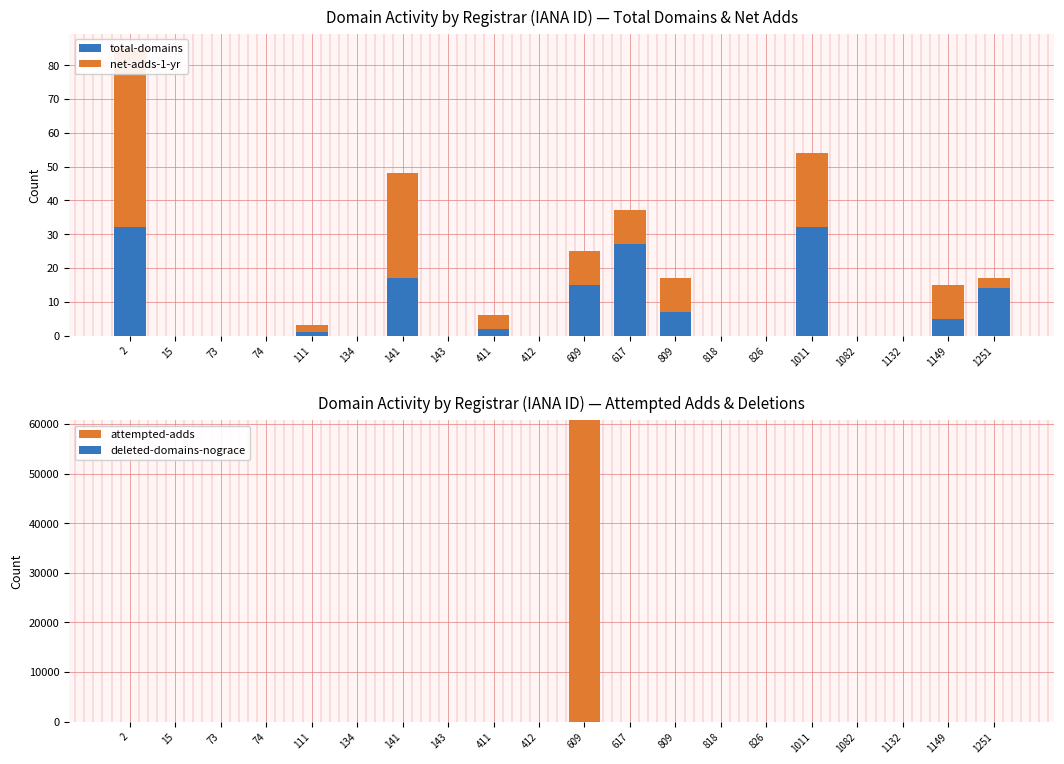

Reading left to right, extract all data points from this chart.

total-domains: 32	0	0	0	1	0	17	0	2	0	15	27	7	0	0	32	0	0	5	14
net-adds-1-yr: 53	0	0	0	2	0	31	0	4	0	10	10	10	0	0	22	0	0	10	3
attempted-adds: 0	0	0	0	1	0	0	0	0	0	60799	0	4	0	0	0	0	0	0	0
deleted-domains-nograce: 0	0	0	0	0	0	0	0	0	0	0	2	0	0	0	0	0	0	0	0